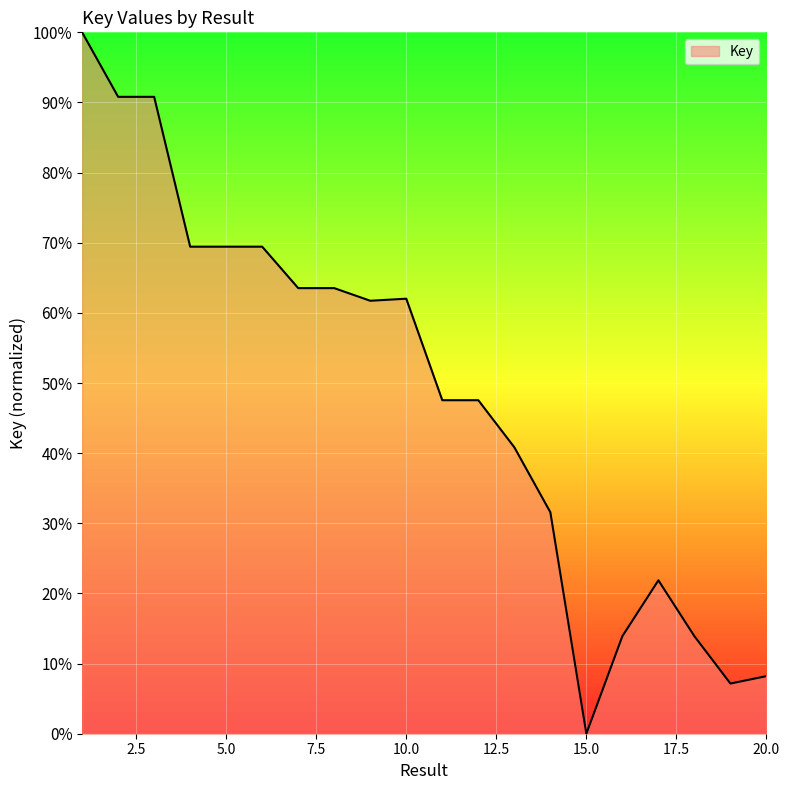

What is the difference between the maximum and minimum values?

100.0